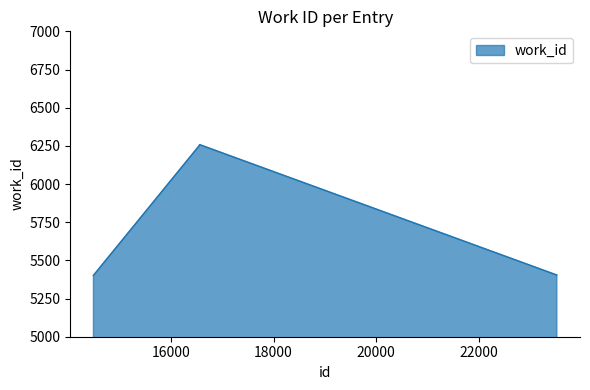

What is the maximum value shown in the chart?

6258